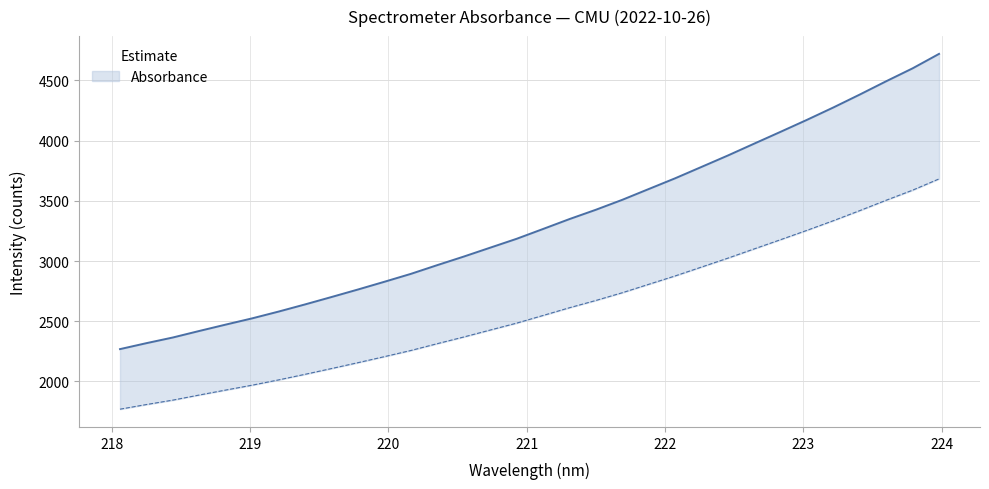

Reading right to left, extract all data points from this chart.

4721.1	4601.3	4494.1	4383.7	4276.5	4173.7	4074.1	3975.8	3876.9	3782.0	3687.3	3598.1	3508.6	3426.1	3348.6	3266.3	3184.8	3111.1	3037.2	2966.2	2893.6	2828.0	2763.8	2701.4	2639.9	2580.5	2524.2	2472.2	2419.3	2365.1	2318.0	2268.4